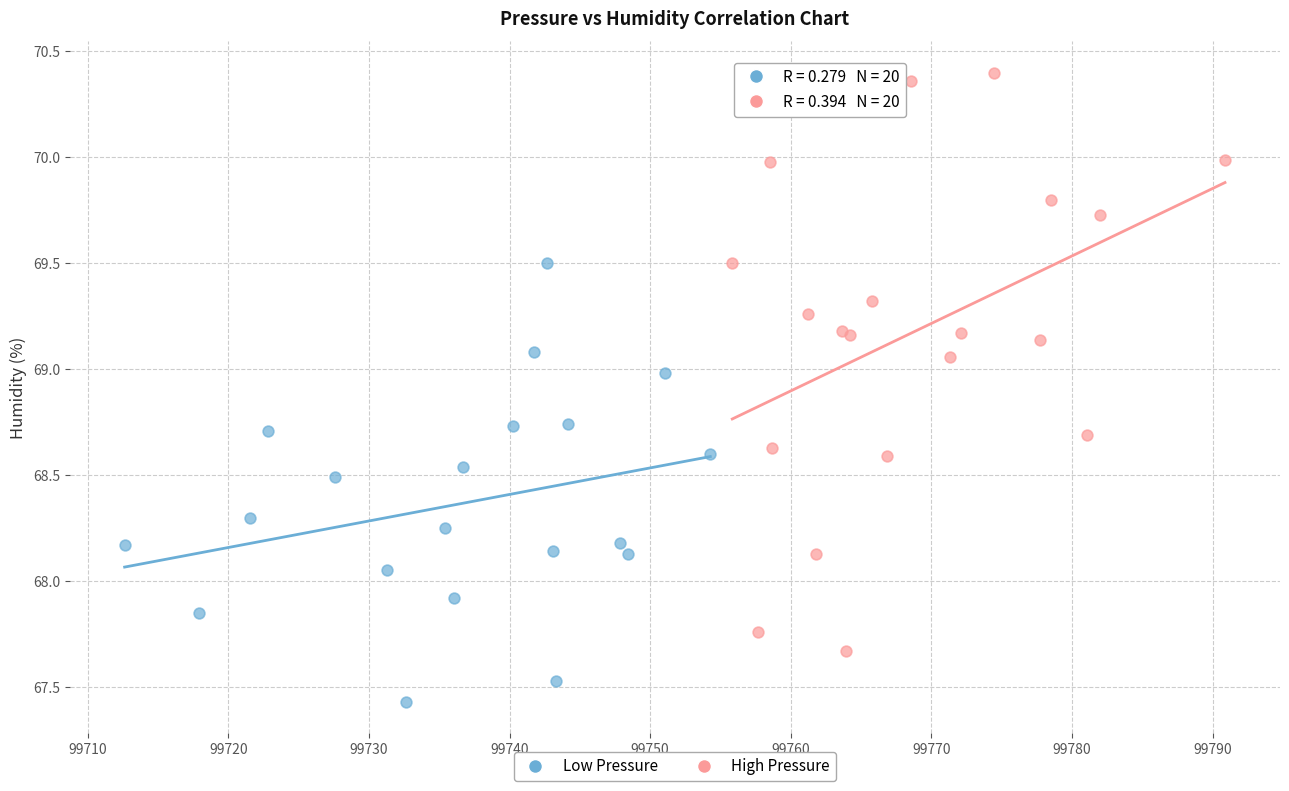

Which series contains the lowest Y value?

Low Pressure